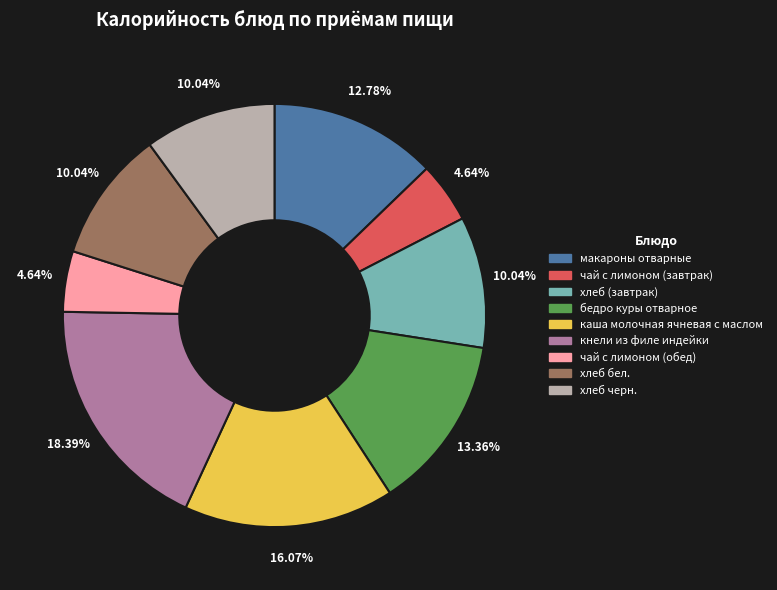

To the nearest percent, what is the average slice percentage?

11%